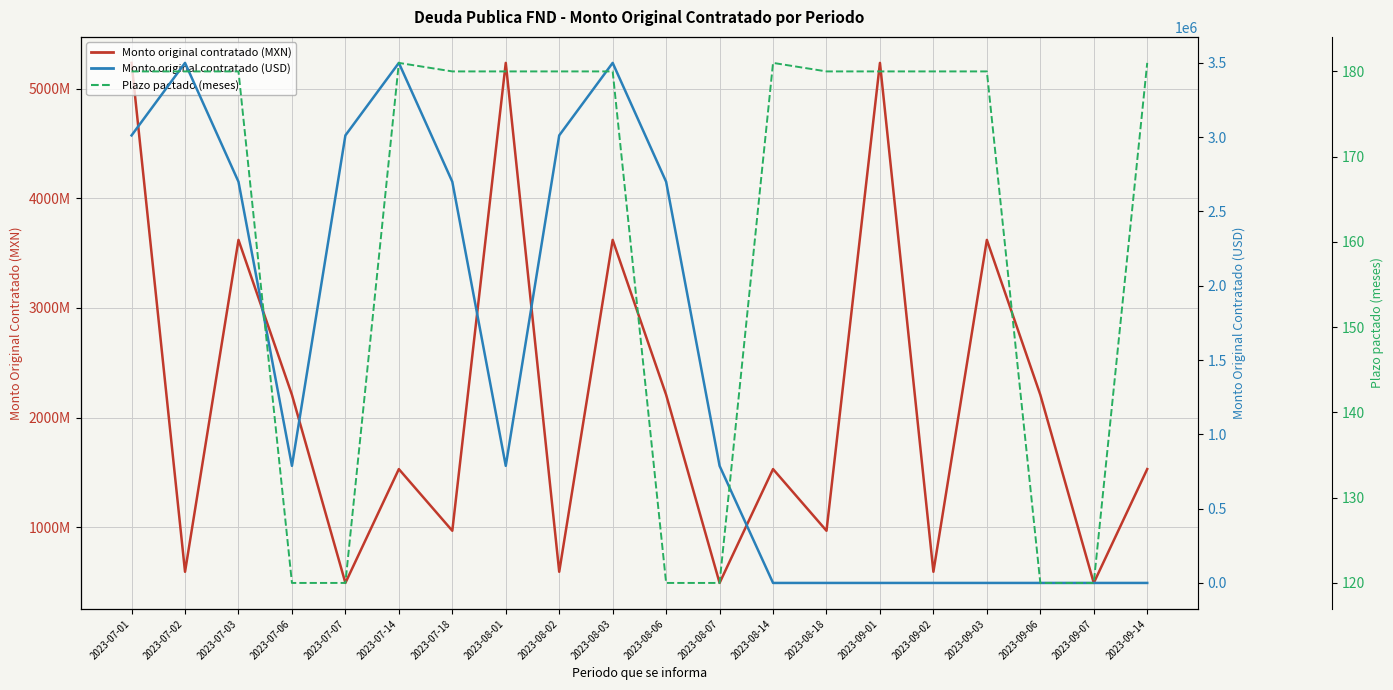

Which category has the highest value across all series?

2023-07-01